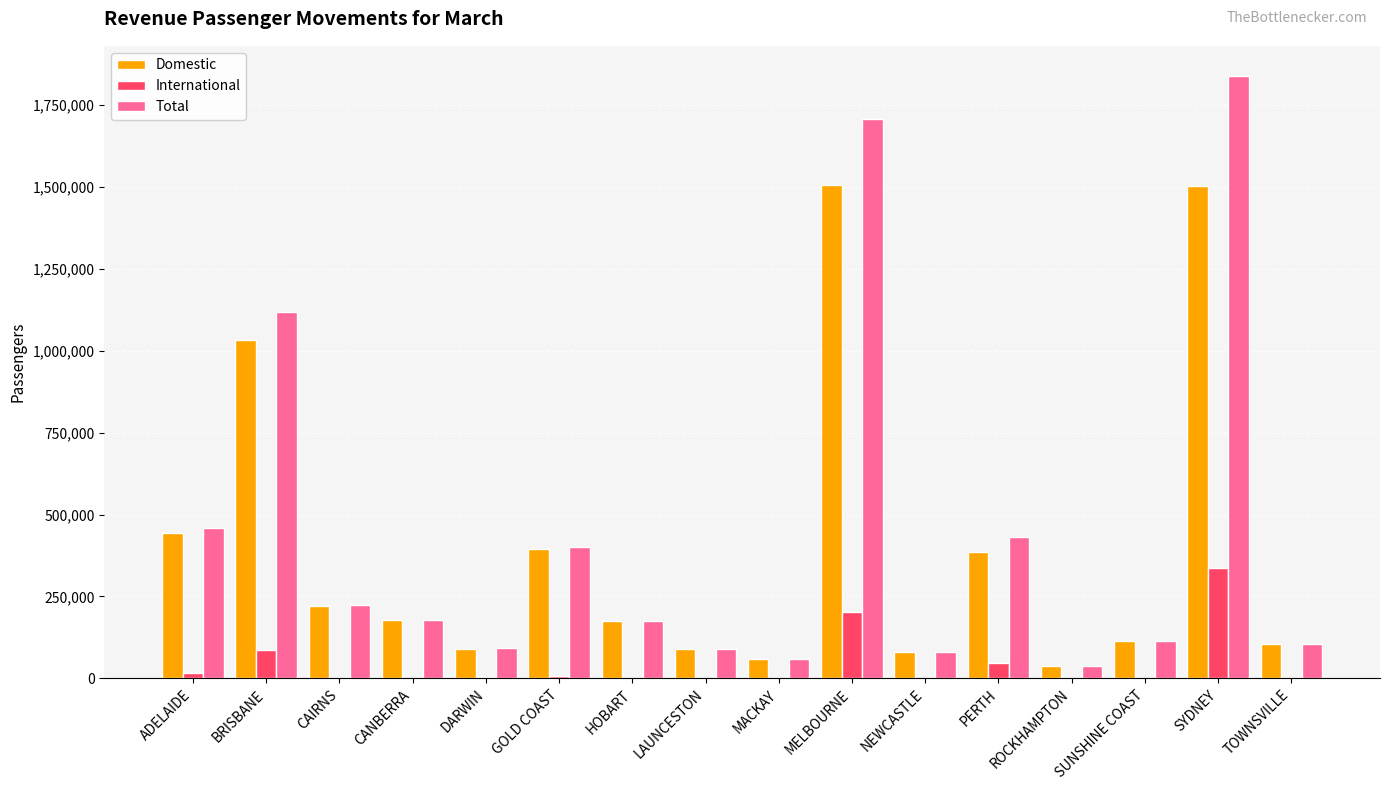

What is the sum of the International values at SYDNEY and HOBART?

337230